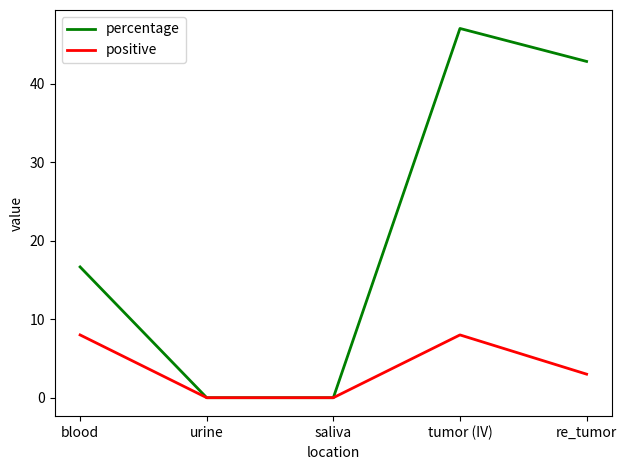

How many lines are shown in the chart?

2